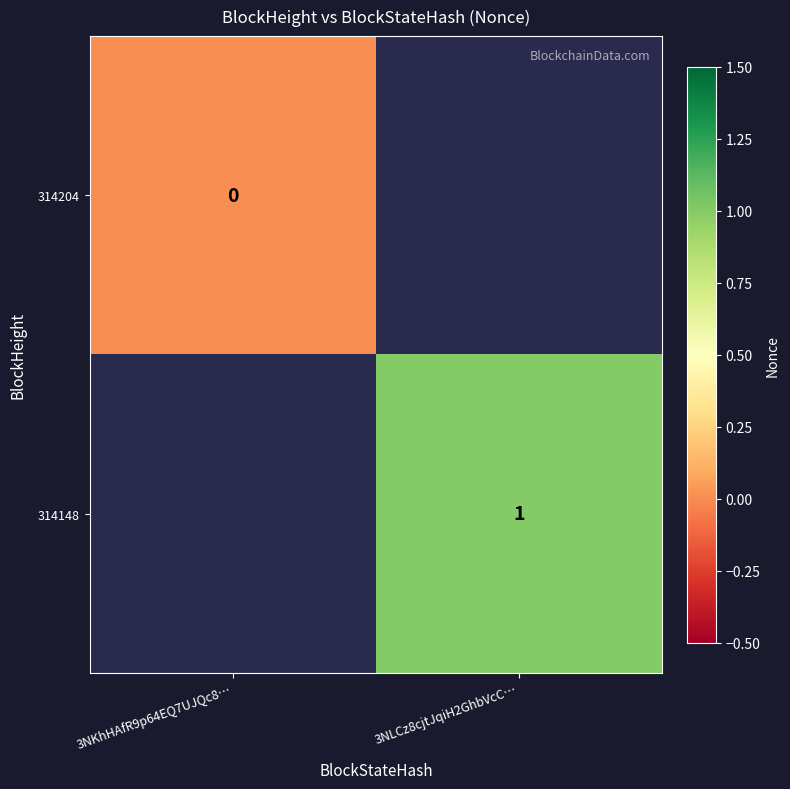

List the labels in order of 314148 value, largest first.

3NKhHAfR9p64EQ7UJQc8…, 3NLCz8cjtJqiH2GhbVcC…